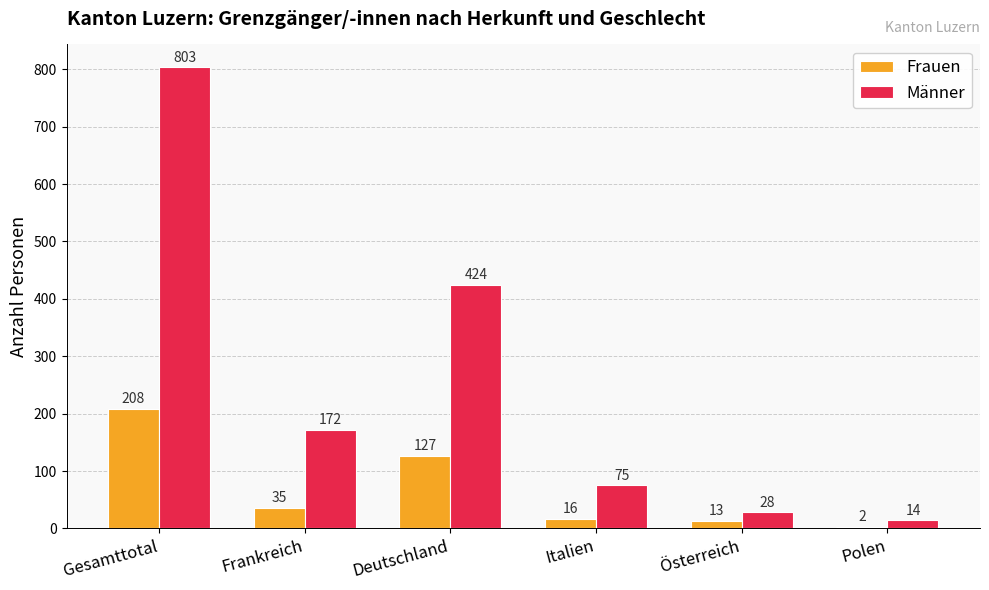

What are all the series names shown in the legend?

Frauen, Männer